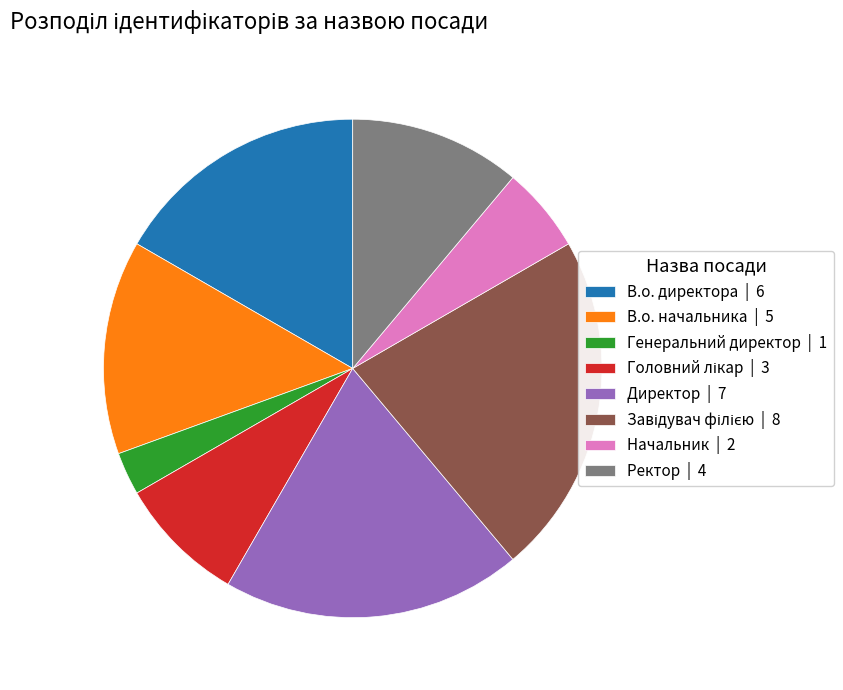

Count the number of slices in the pie.

8